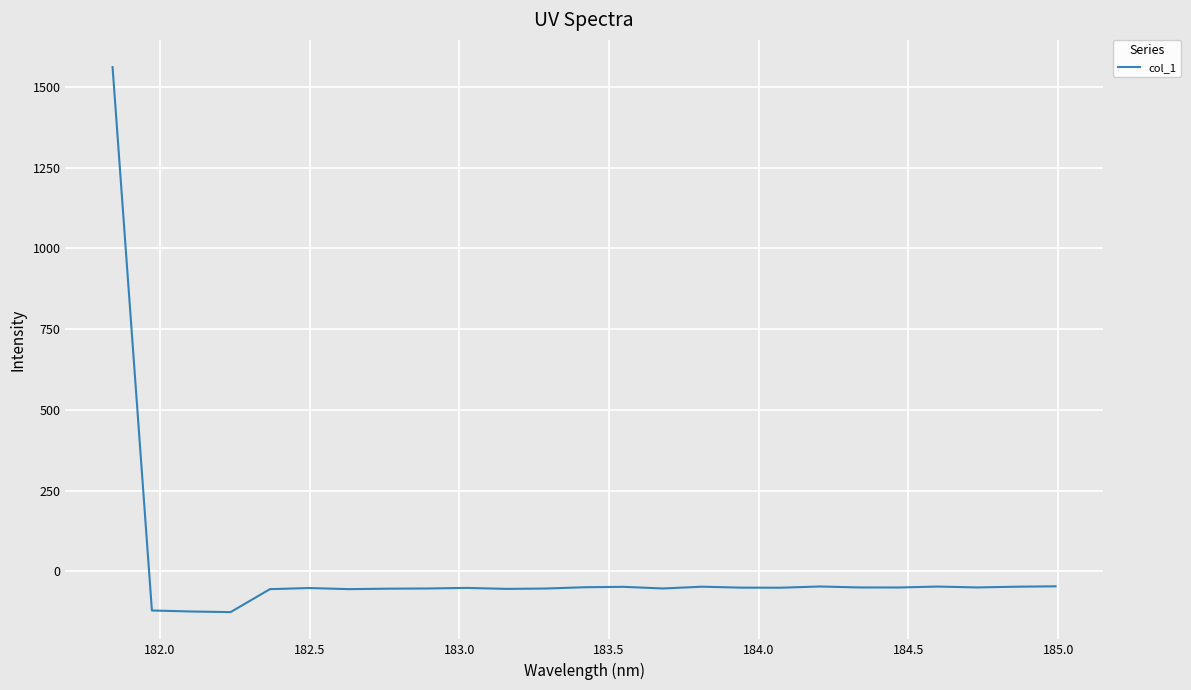

What is the difference between the second highest and minimum values?

79.9